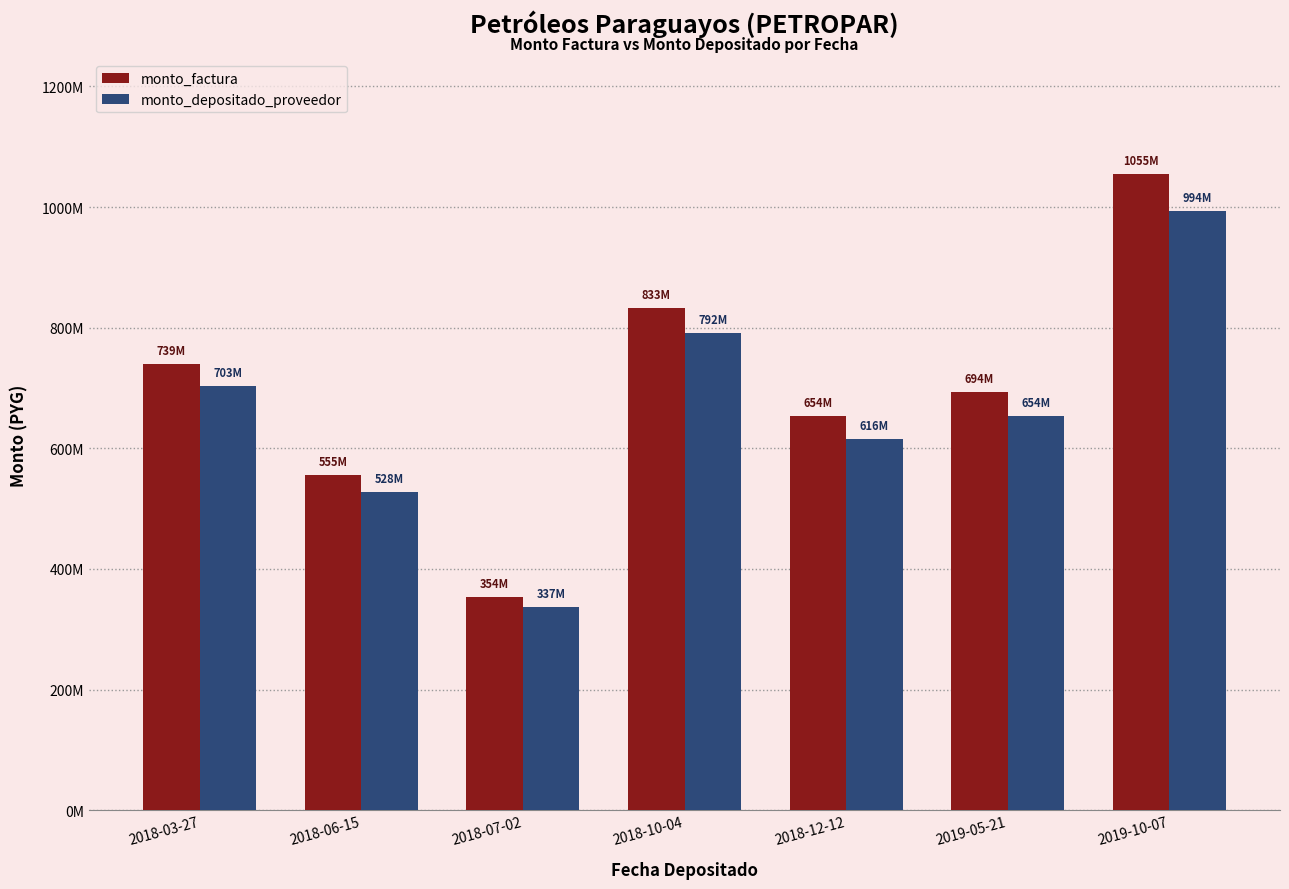

What is the label of the 5th bar from the left?

2018-12-12